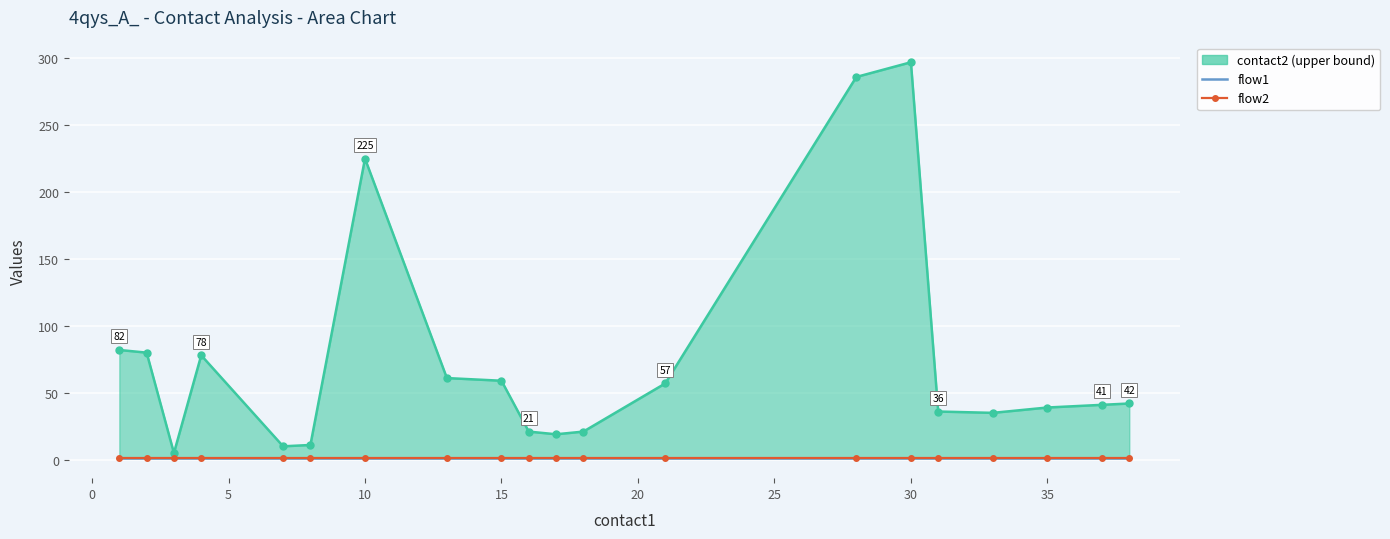

Is the value of flow1 at 30 greater than the value of flow2 at 21?

No